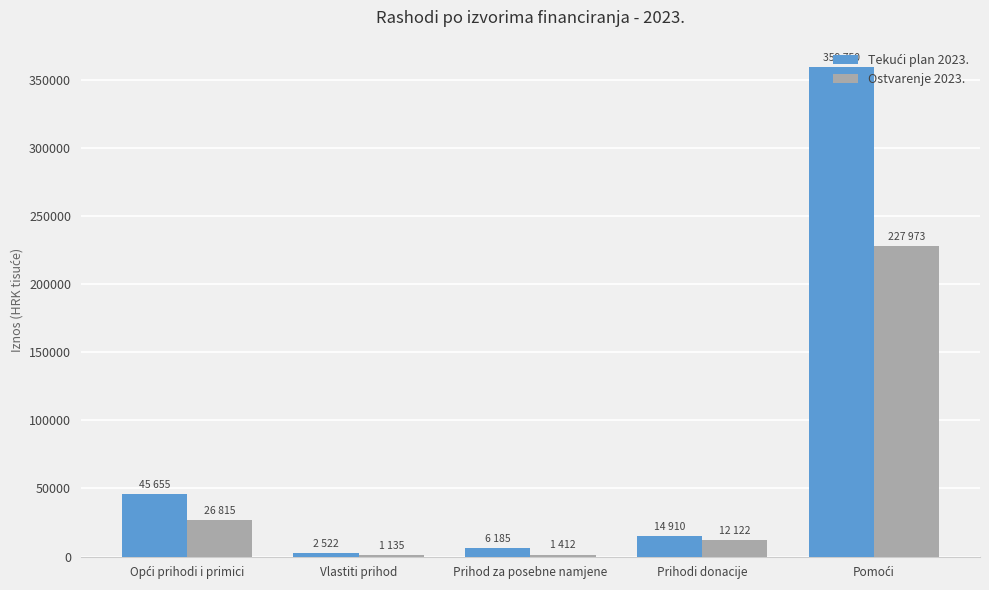

How many bars are there in total?

10